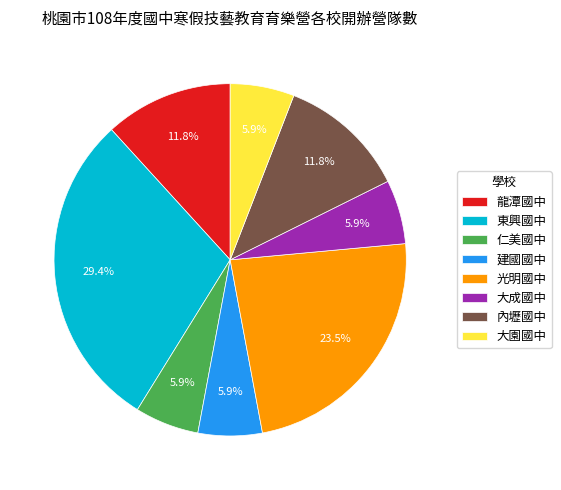

To the nearest percent, what is the combined percentage of 內壢國中 and 龍潭國中?

24%